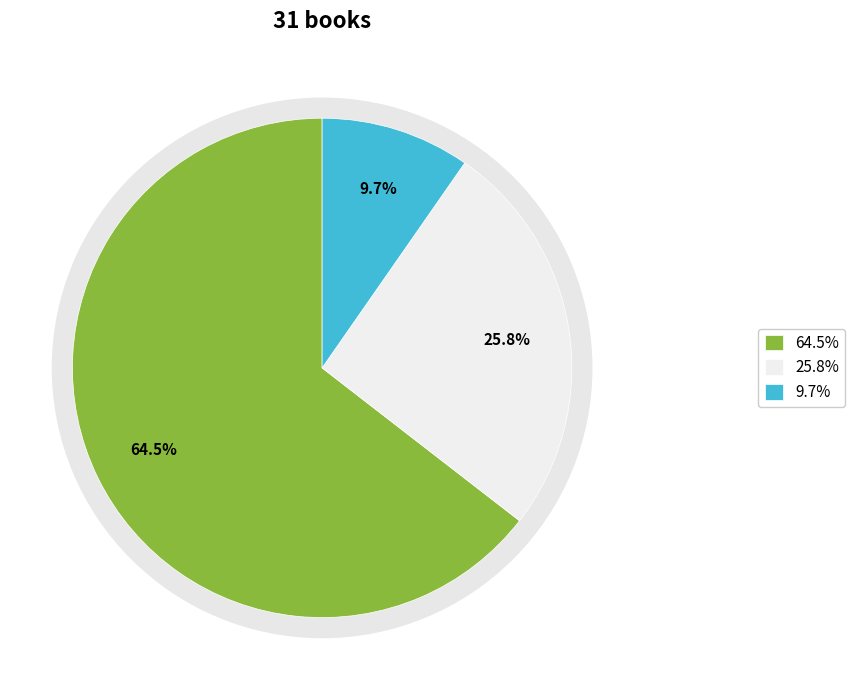

What percentage is the Trade Paperback slice, to the nearest percent?

26%